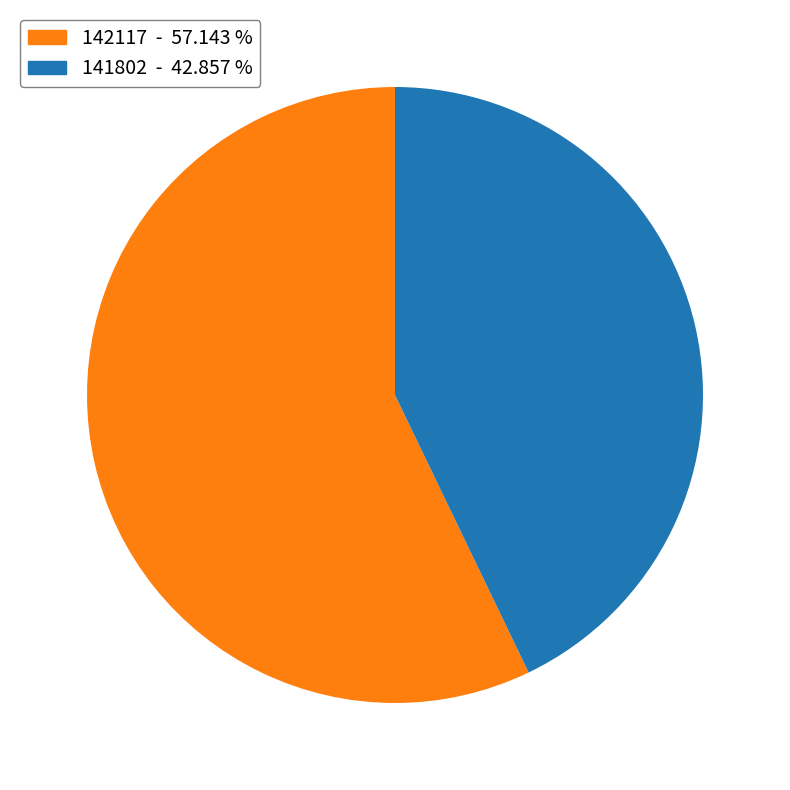

Which slice is the smallest?

141802